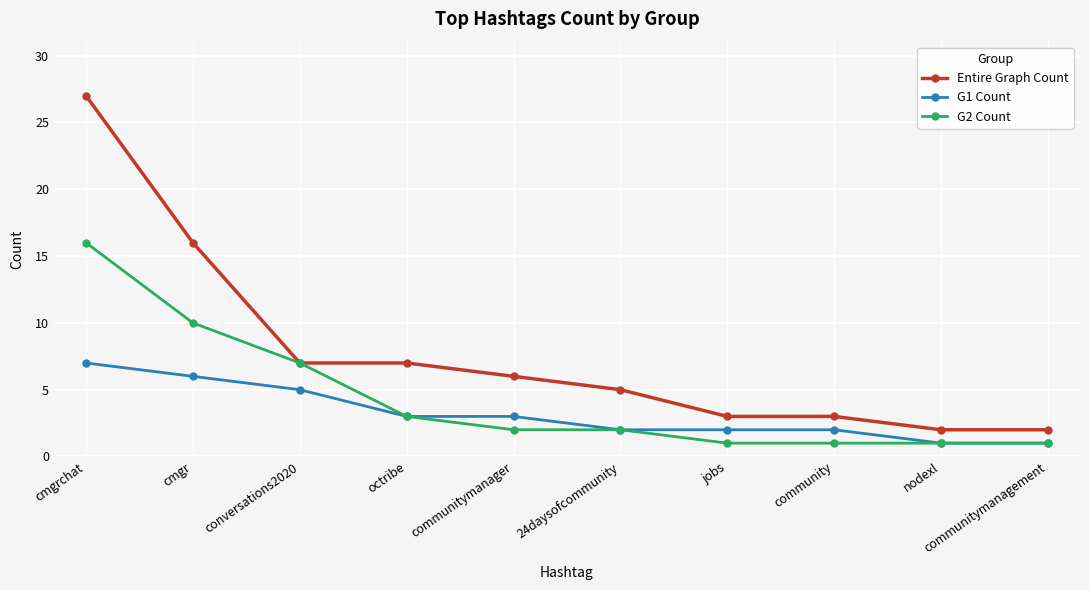

Is the value of Entire Graph Count at community greater than the value of G2 Count at cmgr?

No